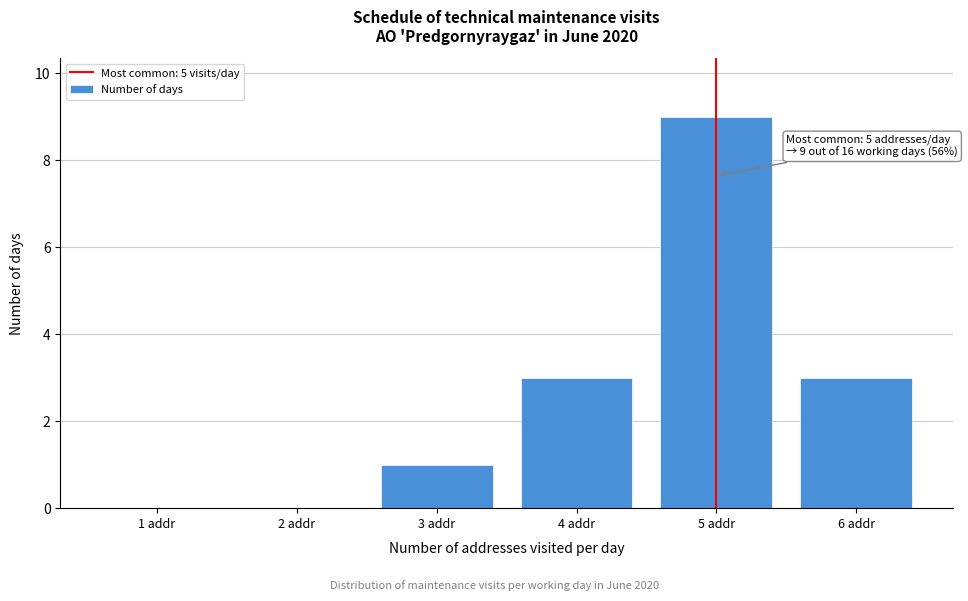

Reading left to right, extract all data points from this chart.

1 addr=0	2 addr=0	3 addr=1	4 addr=3	5 addr=9	6 addr=3